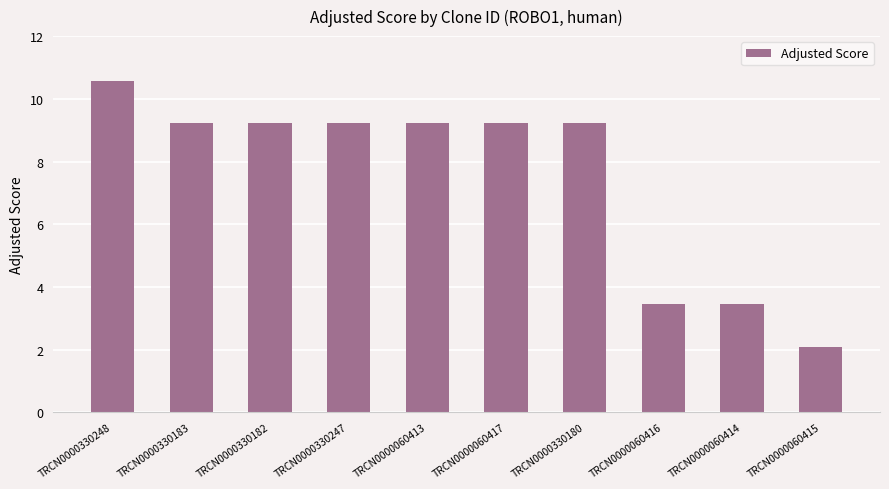

True or false: the data shows 9.2 at TRCN0000060417.

True